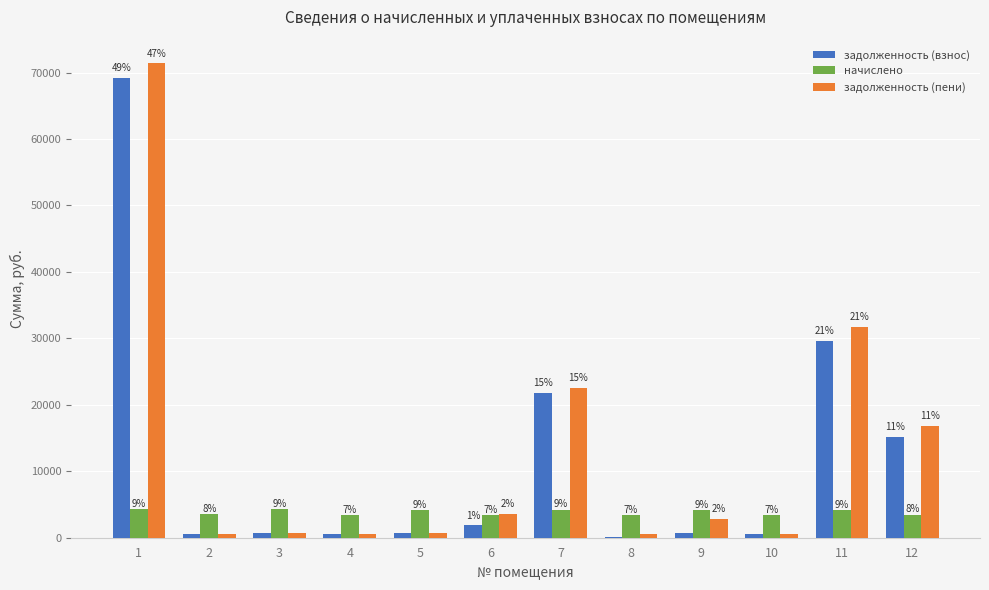

What are all the series names shown in the legend?

задолженность (взнос), начислено, задолженность (пени)